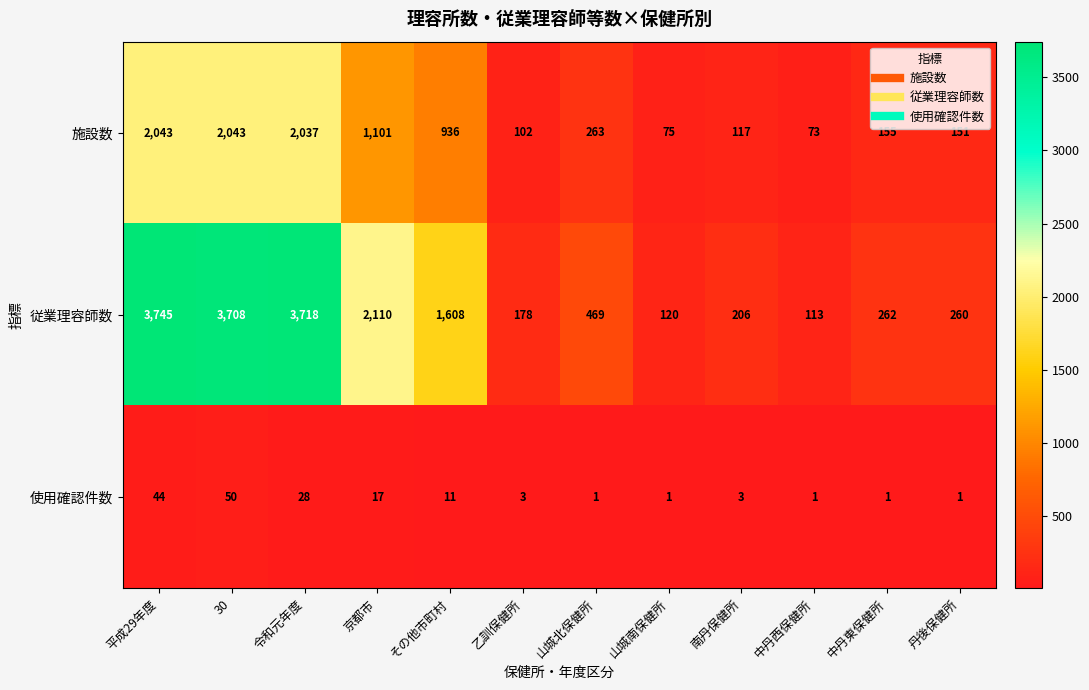

What is the difference between the highest and lowest values at 平成29年度?

3701